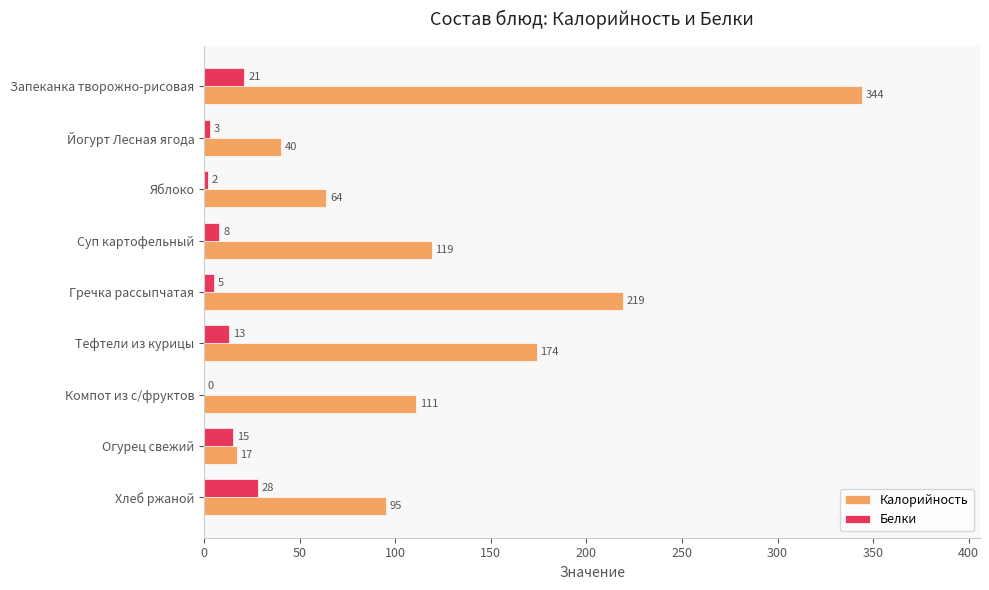

How many distinct data groups are displayed?

2